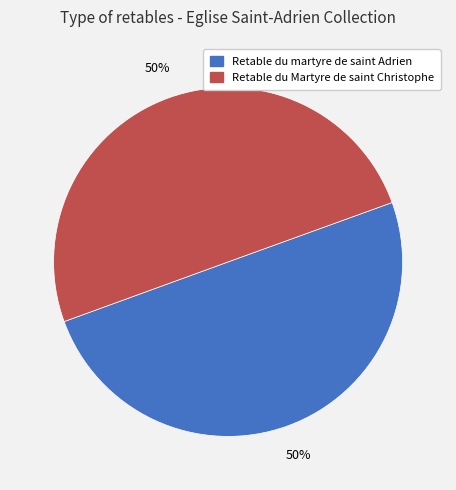

How many slices are in this pie chart?

2